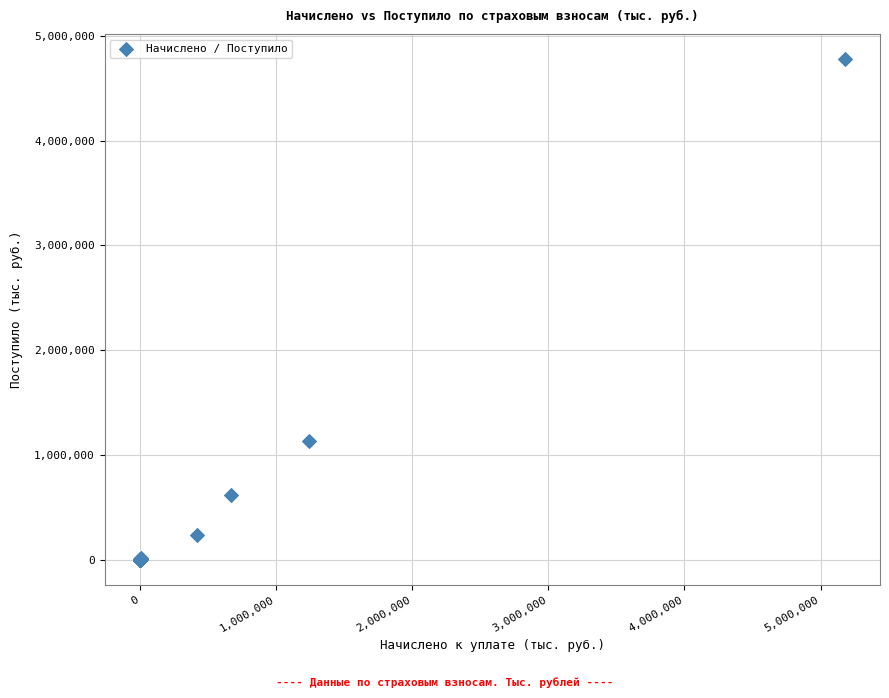

What Y value in the scatter plot is closest to 2389717?

1132773